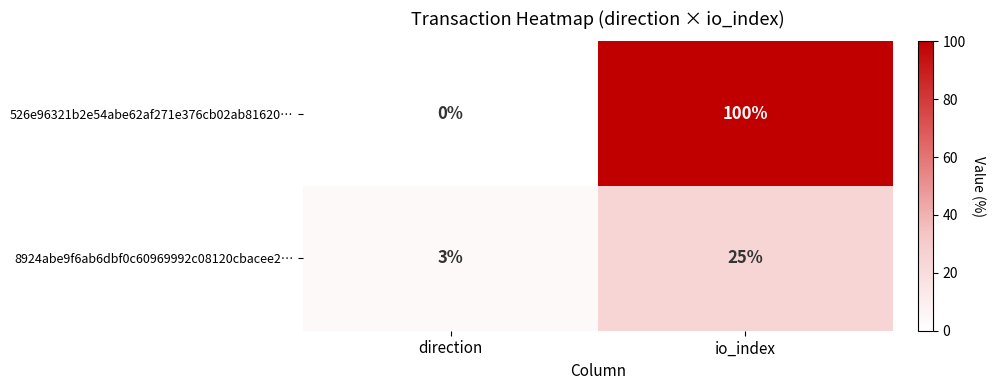

What is the total value across all series at io_index?

125